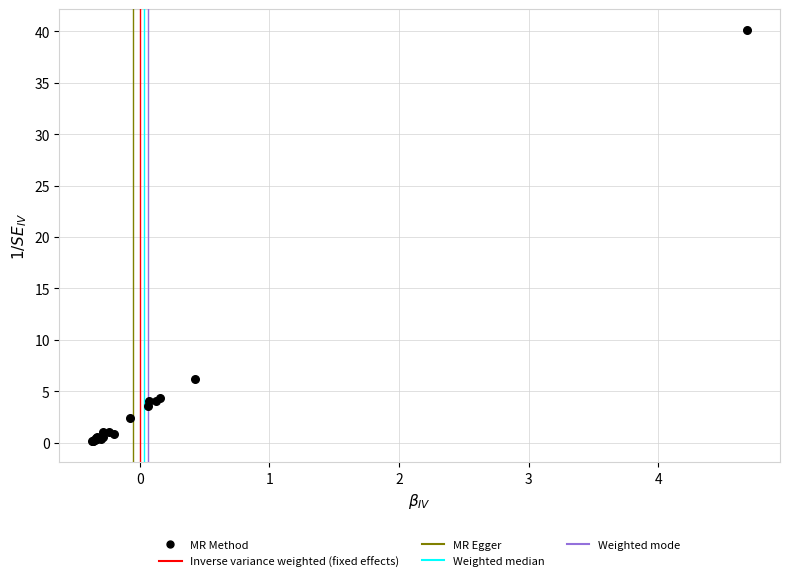

What Y value in the scatter plot is closest to 20?

6.2